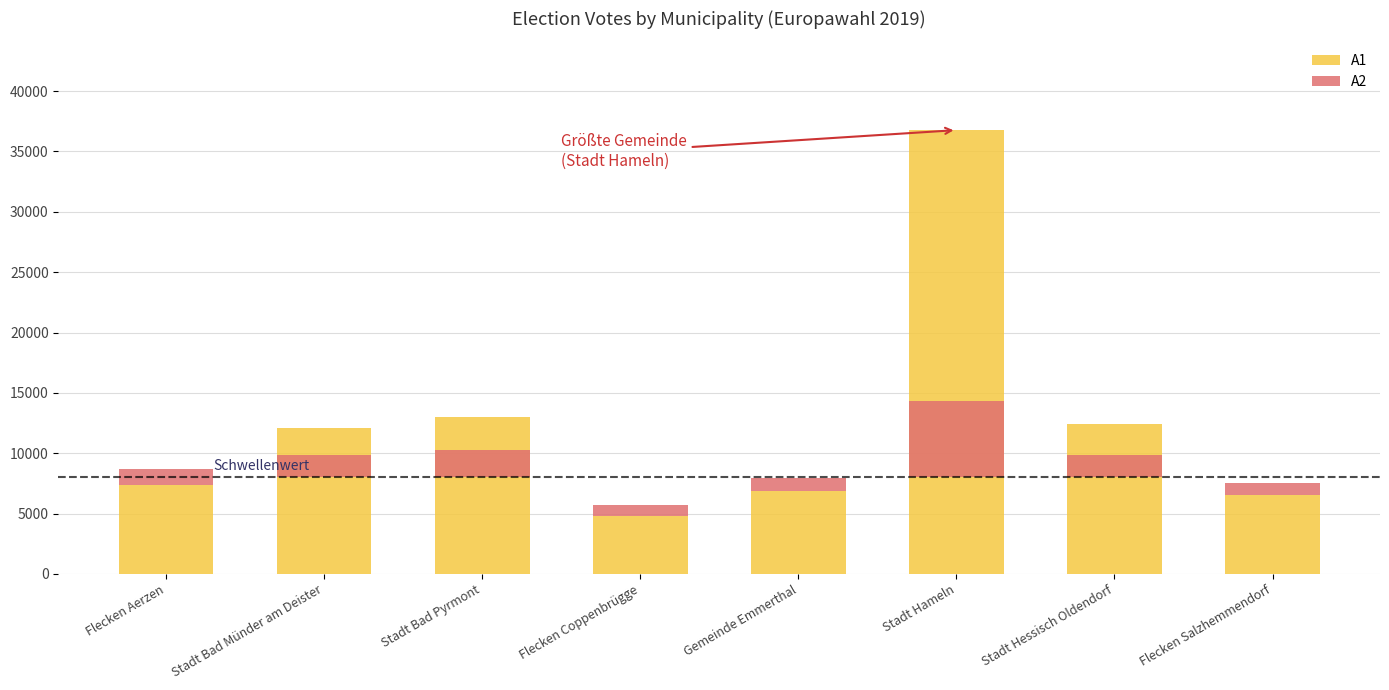

What is the spread (max minus min) of values at Gemeinde Emmerthal?

5822